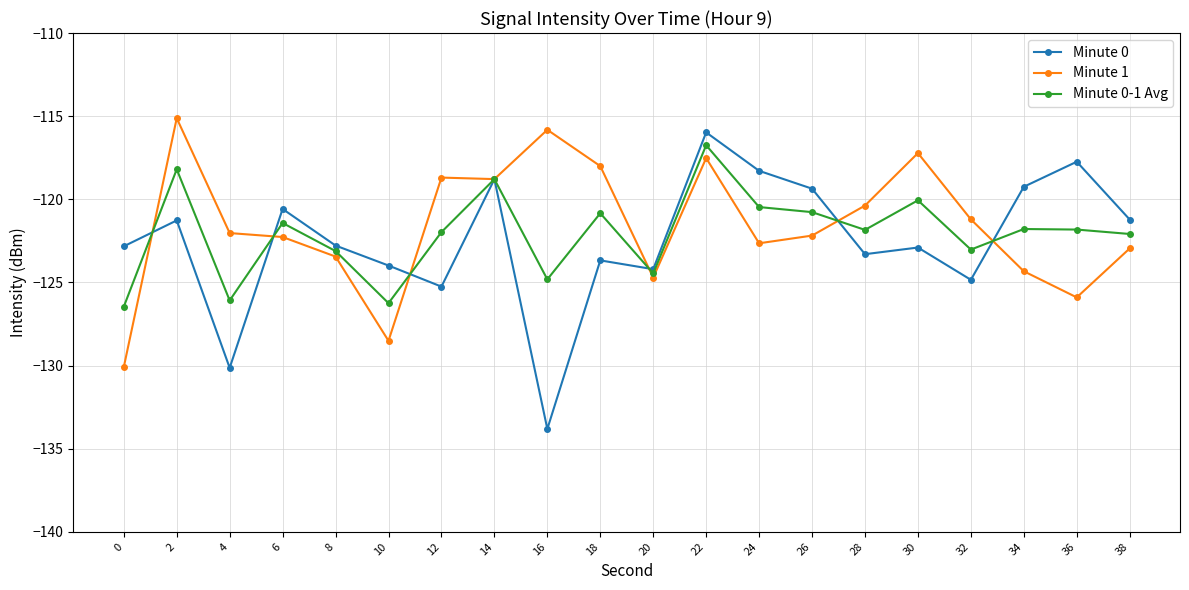

How many interior local valleys does the Minute 1 series have?

5